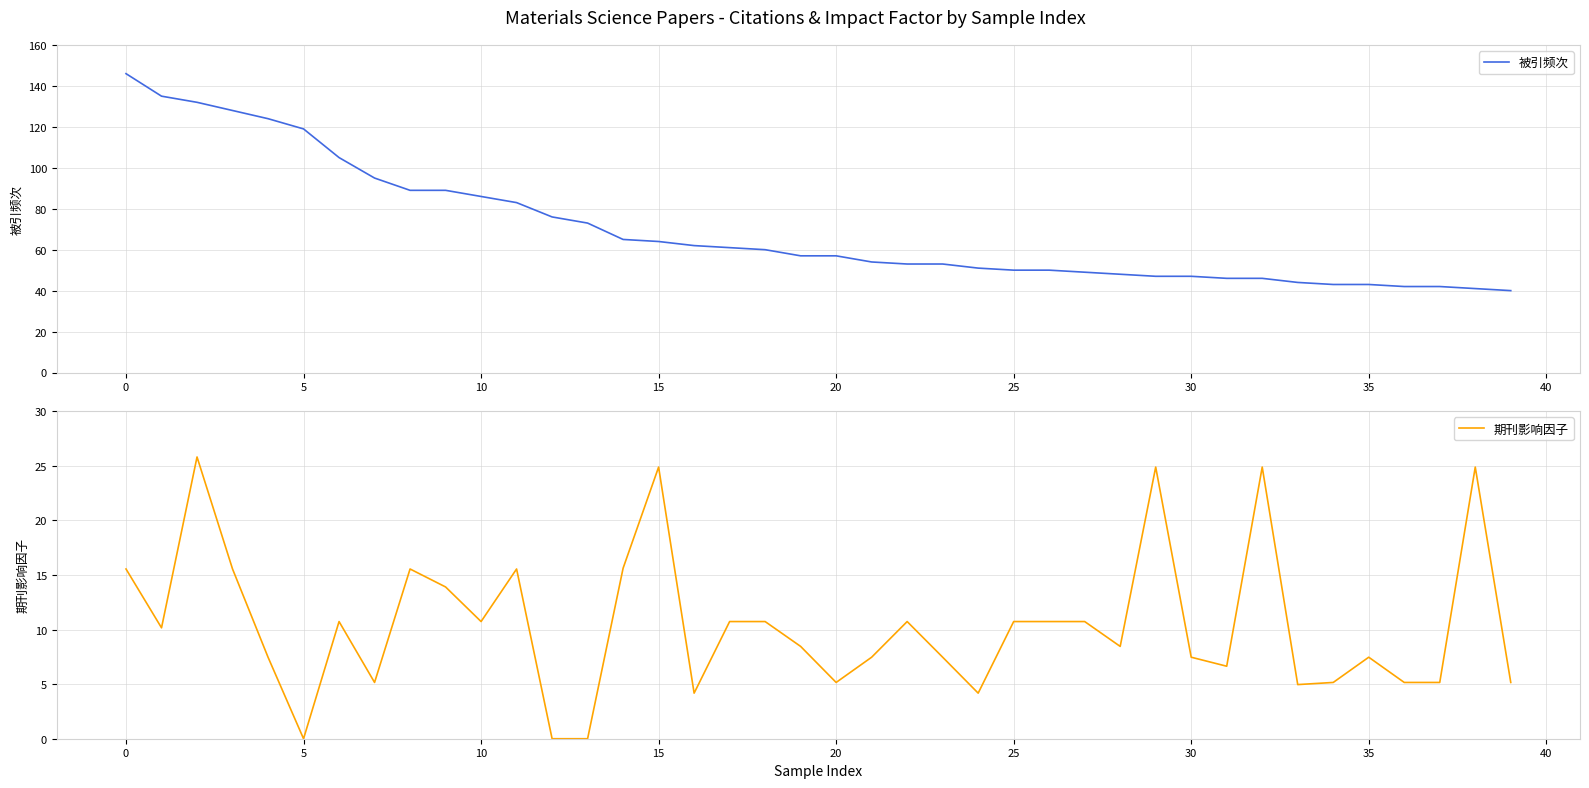

True or false: 被引频次 has more than 2 points higher than both neighbors.

False